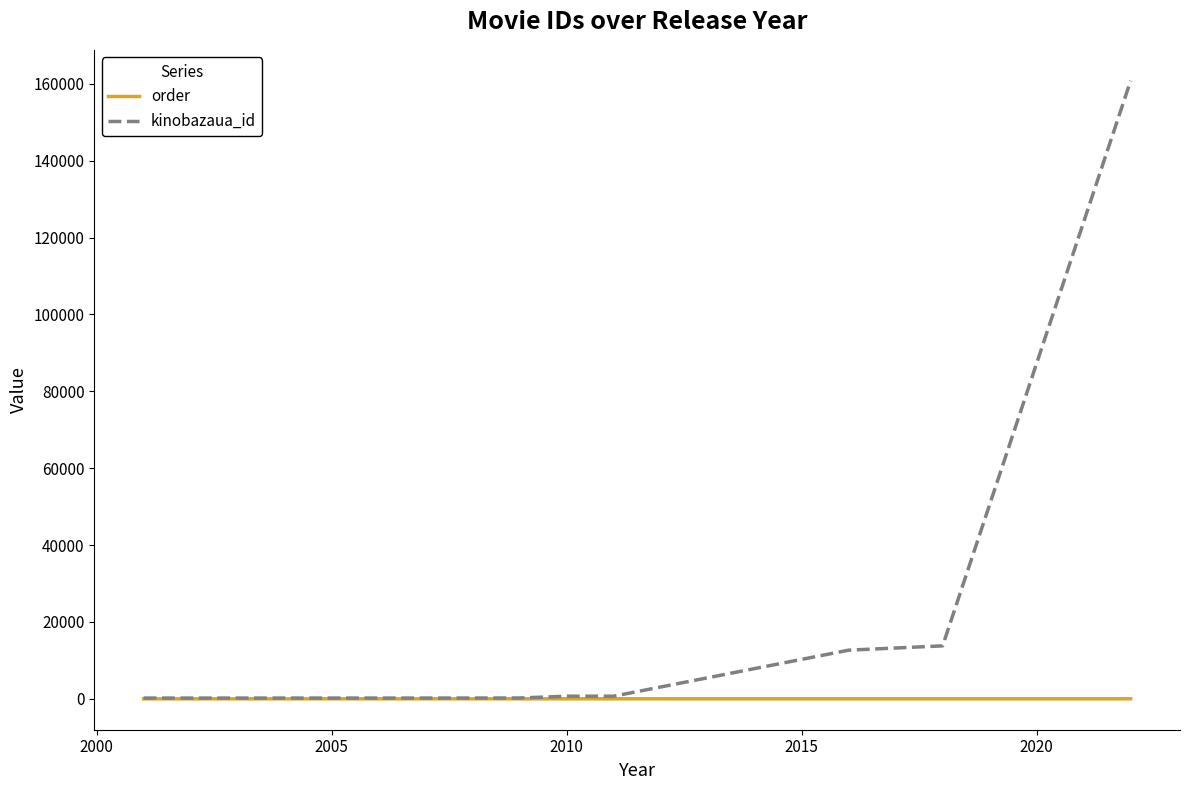

Rank the series by their average value, from highest to lowest.

kinobazaua_id, order